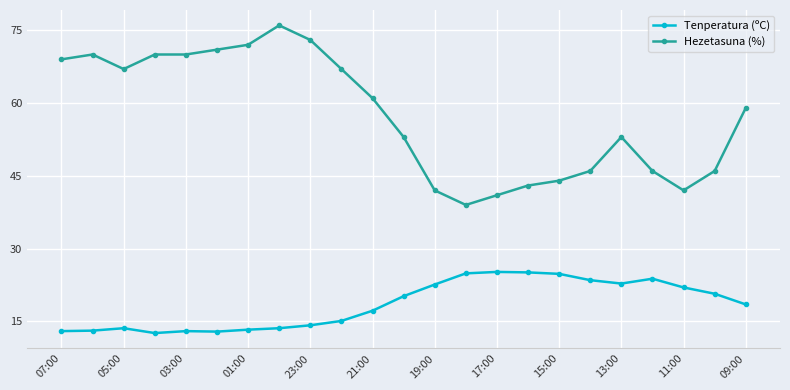

Is this an area chart (filled region under the line)?

No